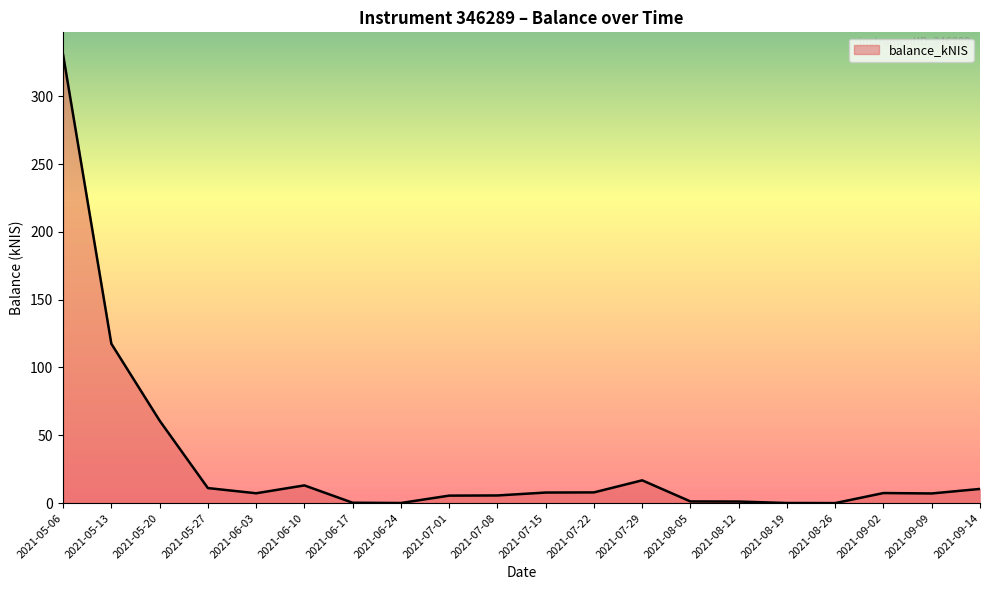

What is the ratio of the value at 2021-09-02 to the value at 2021-07-29?

0.4